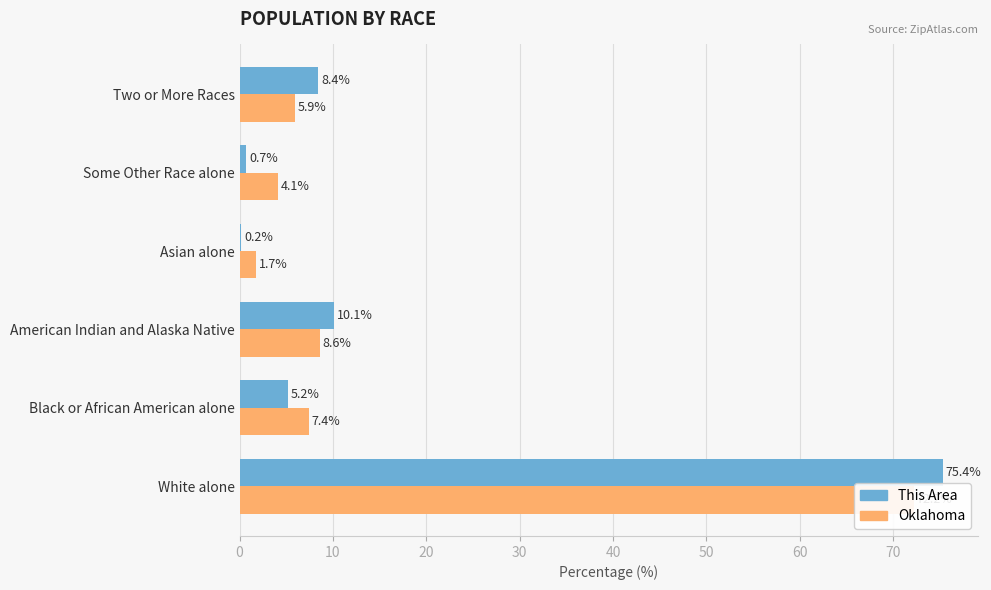

How many data points in This Area are less than 8?

3